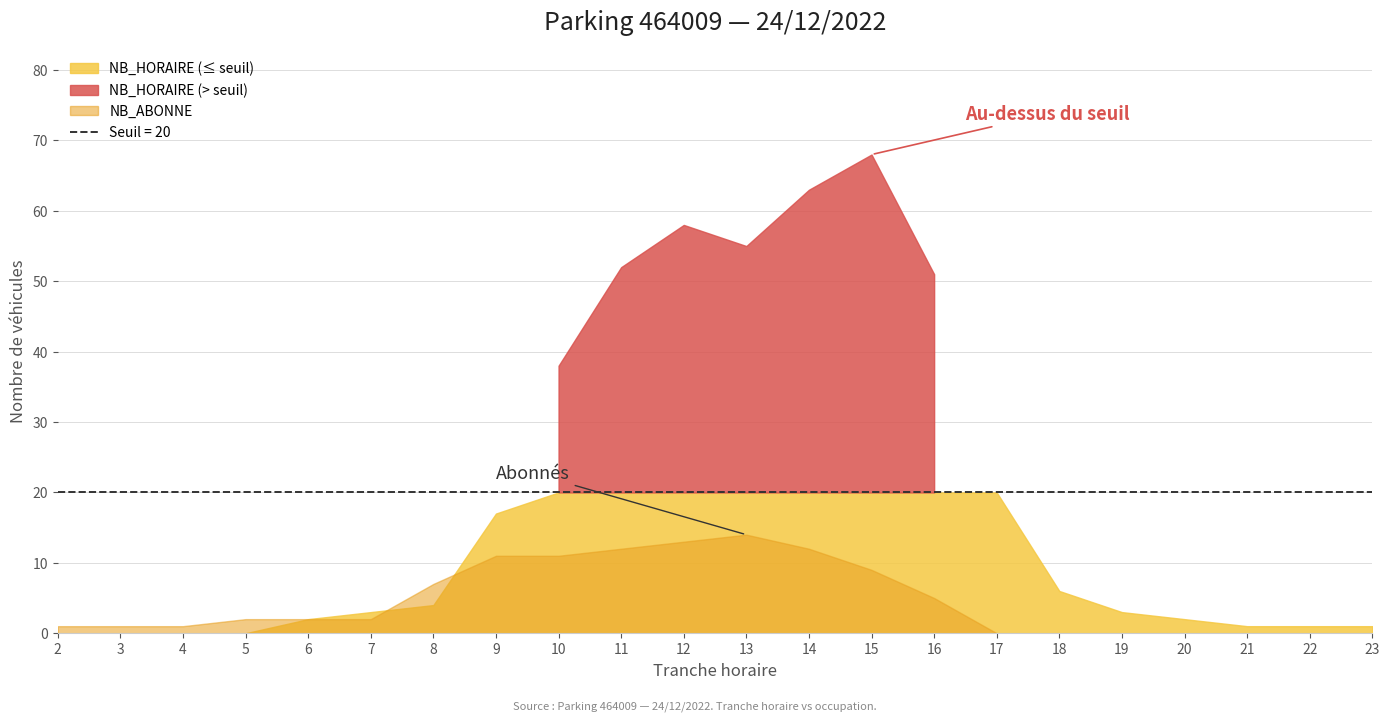

Which has a higher value, 11 or 4?

11